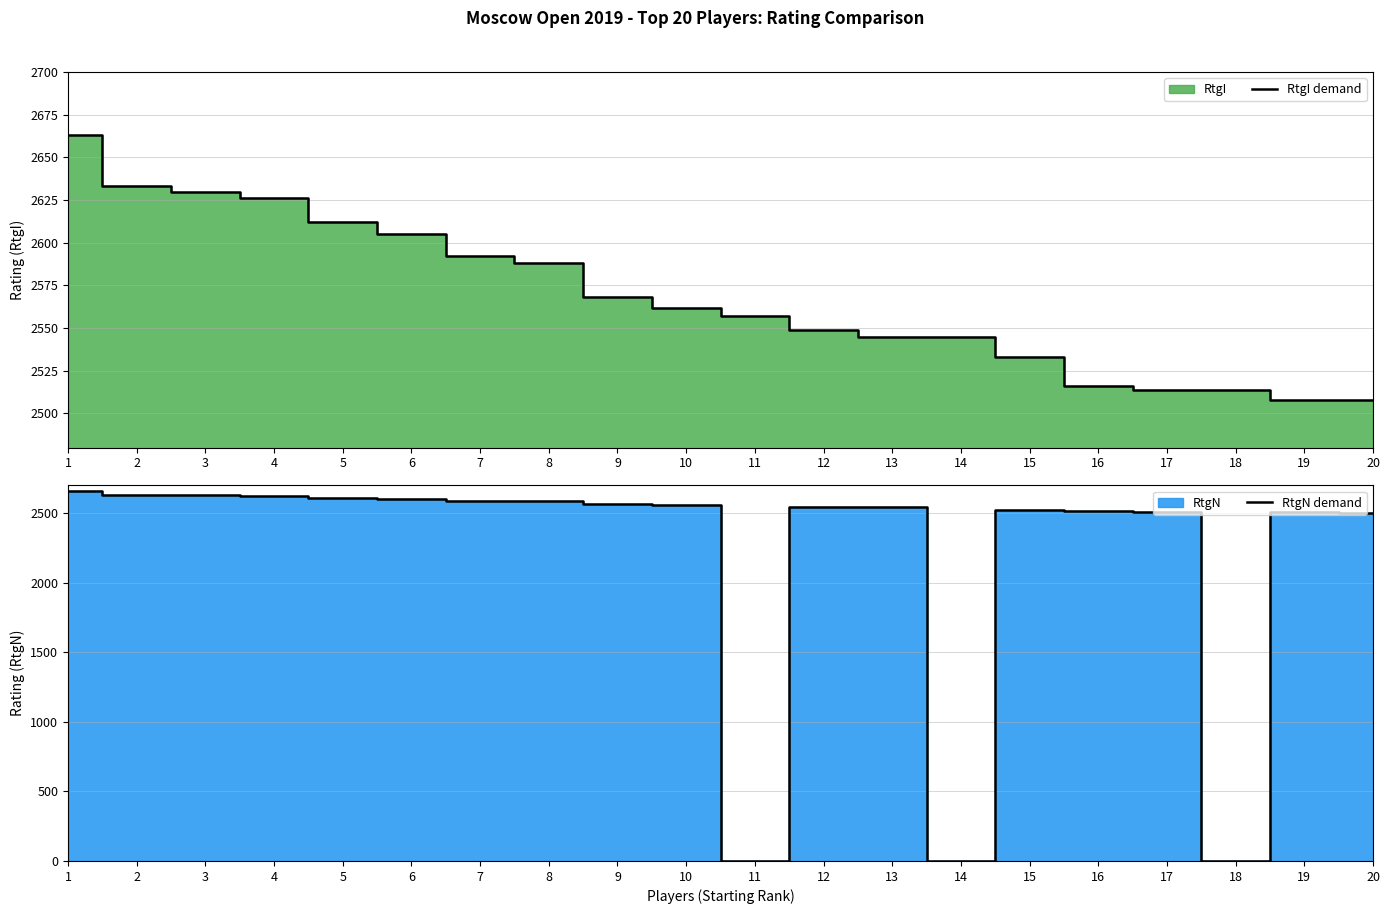

How many positive values does the RtgN demand series have?

17